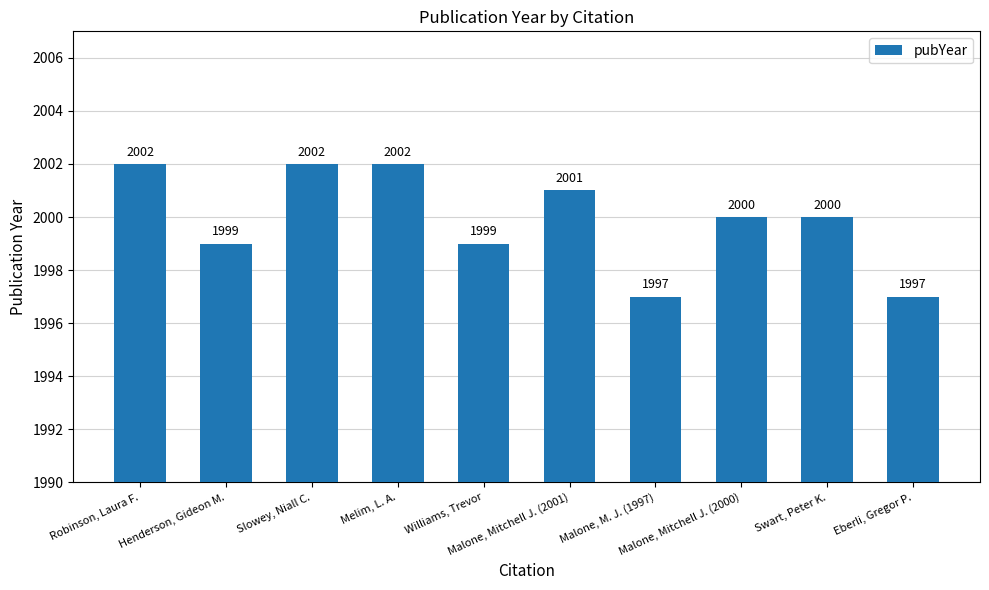

Read the value at Robinson, Laura F..

2002